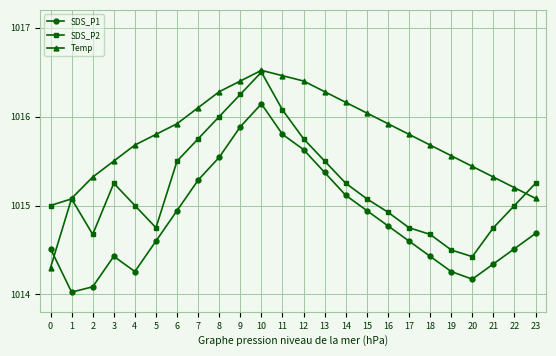

What is the value of the SDS_P1 point at the 15th from the left?

1015.1